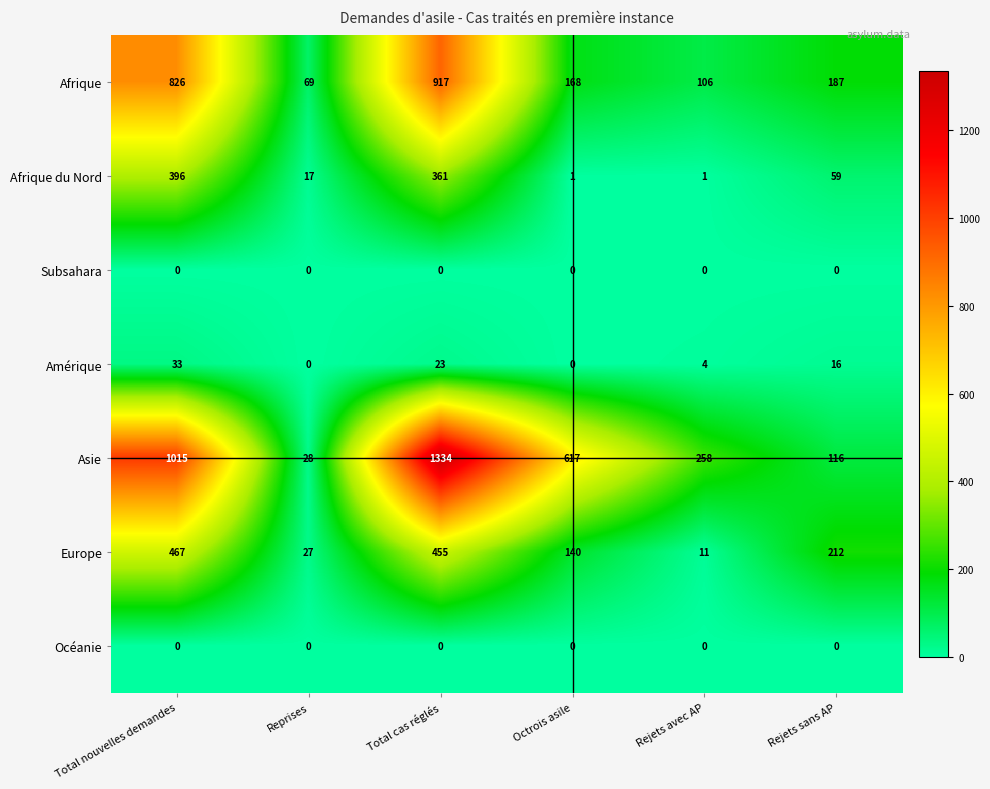

What is the difference between the second highest and minimum values in the Afrique series?

757